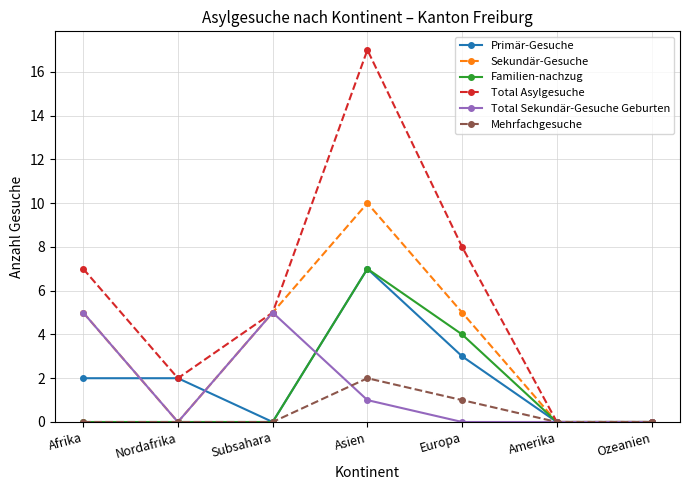

What position from the right is Subsahara?

5